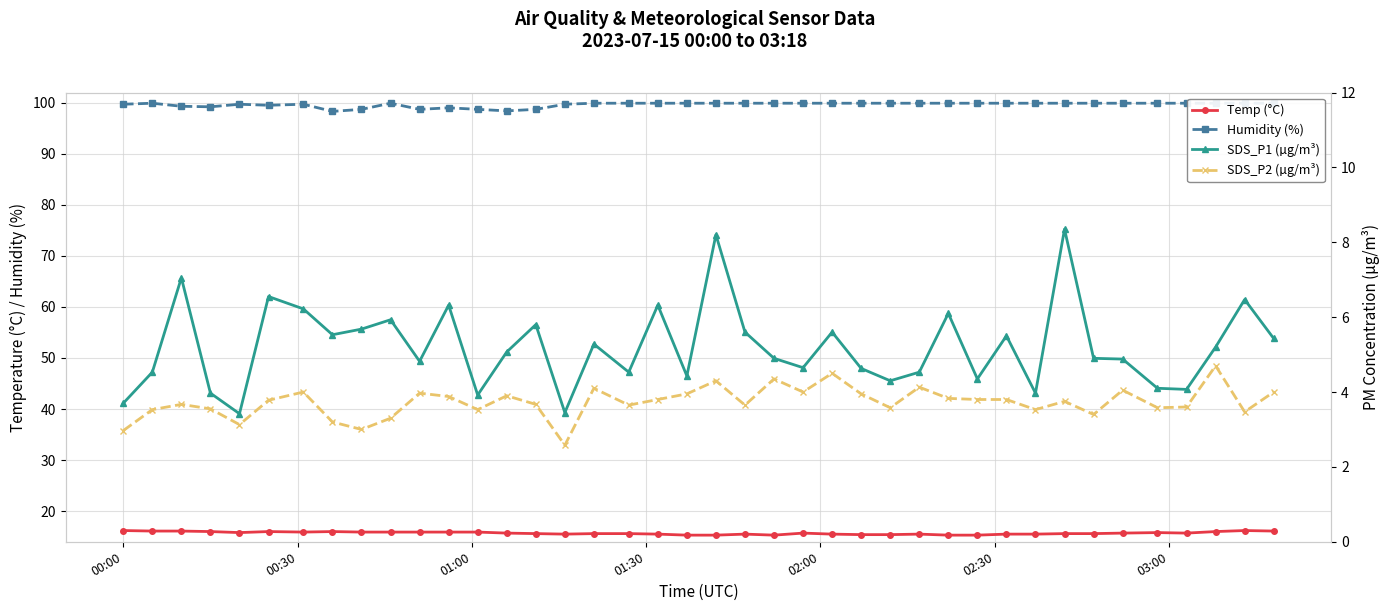

What is the value of the Humidity (%) point at the 40th from the left?

99.9